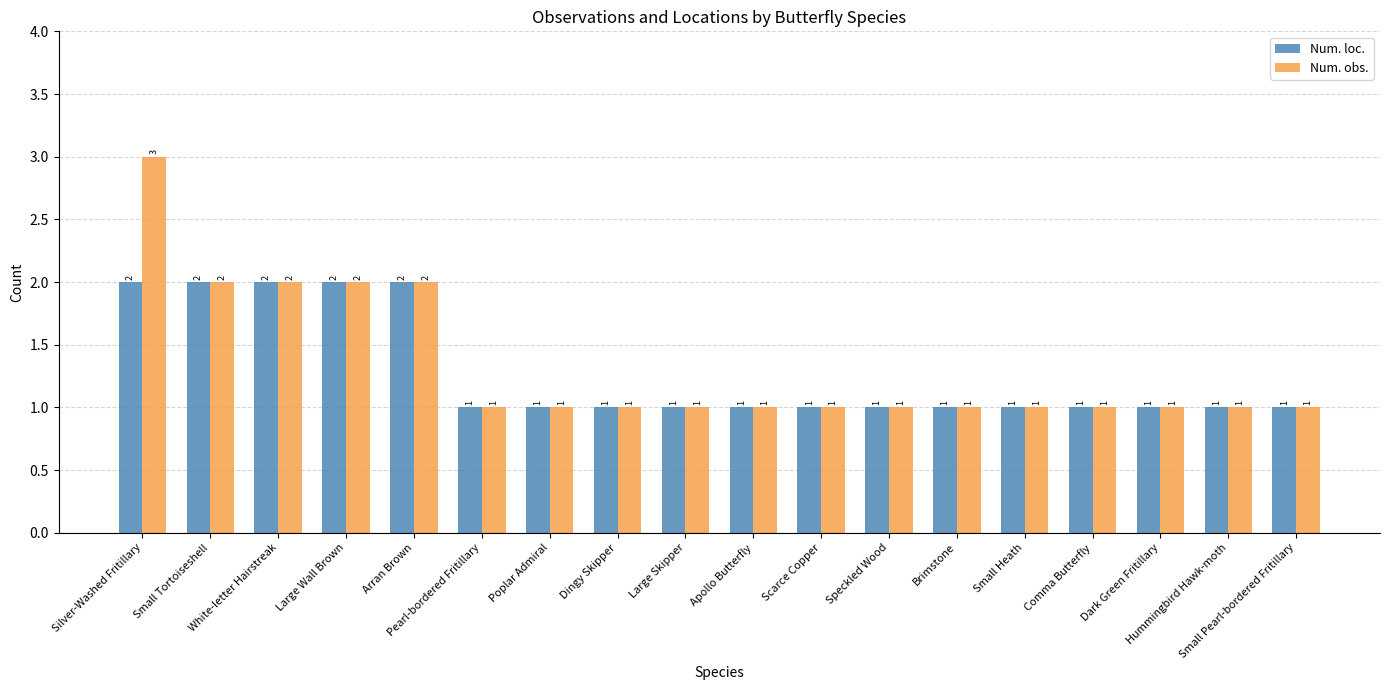

Which series has the largest range (max minus min)?

Num. obs.